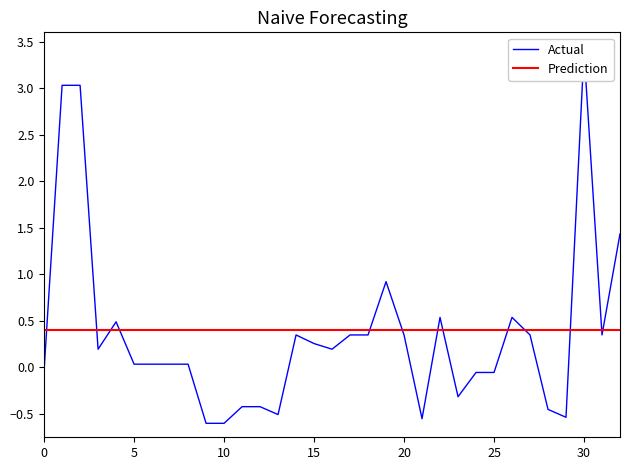

True or false: Prediction has more than 1 interior local peaks.

False